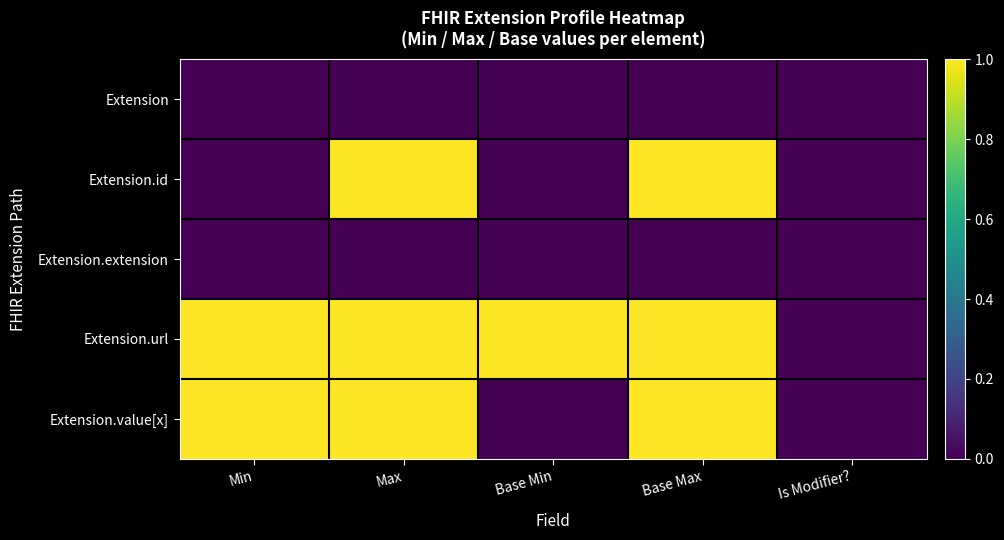

At how many categories does at least one series exceed 0?

4